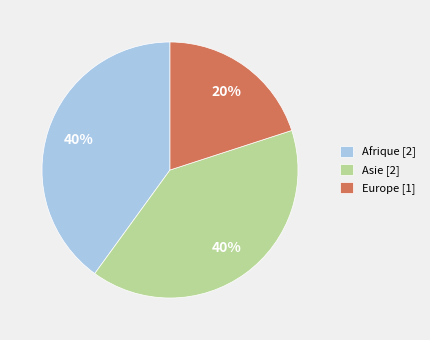

Does Europe [1] represent more than half of the total?

No